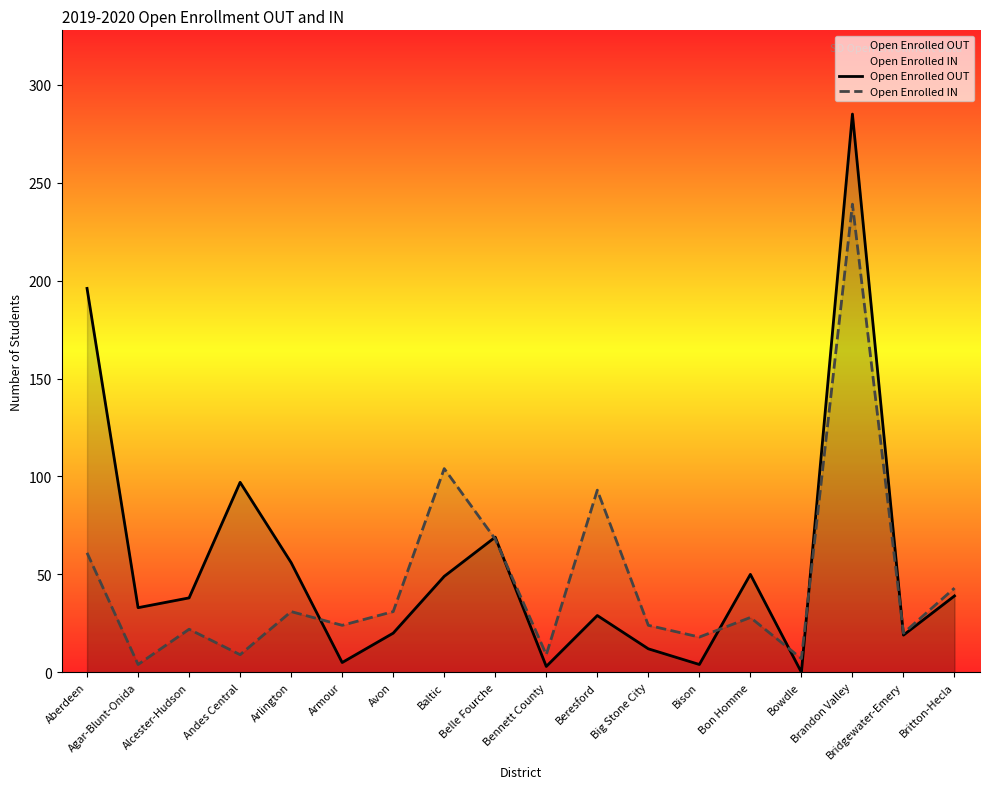

Which series has the largest total across all categories?

Open Enrolled OUT